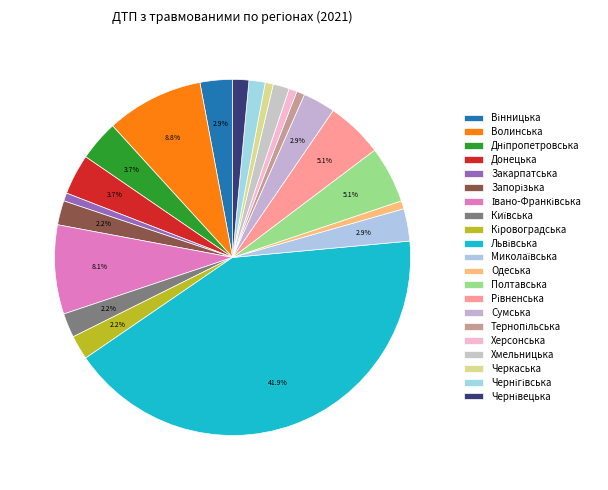

To the nearest percent, what is the difference between the largest and smallest slice percentages?

42%